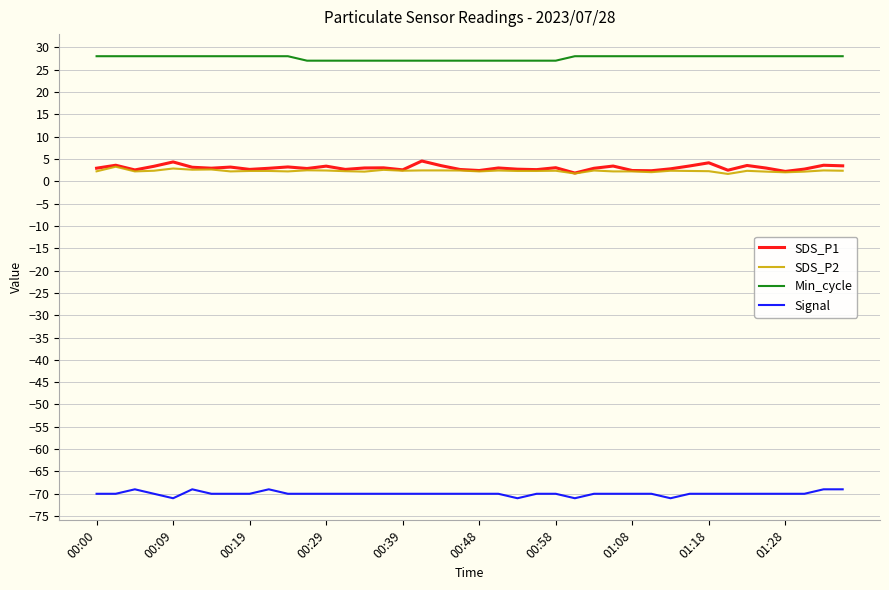

What is the highest value of the SDS_P1 series?

4.5